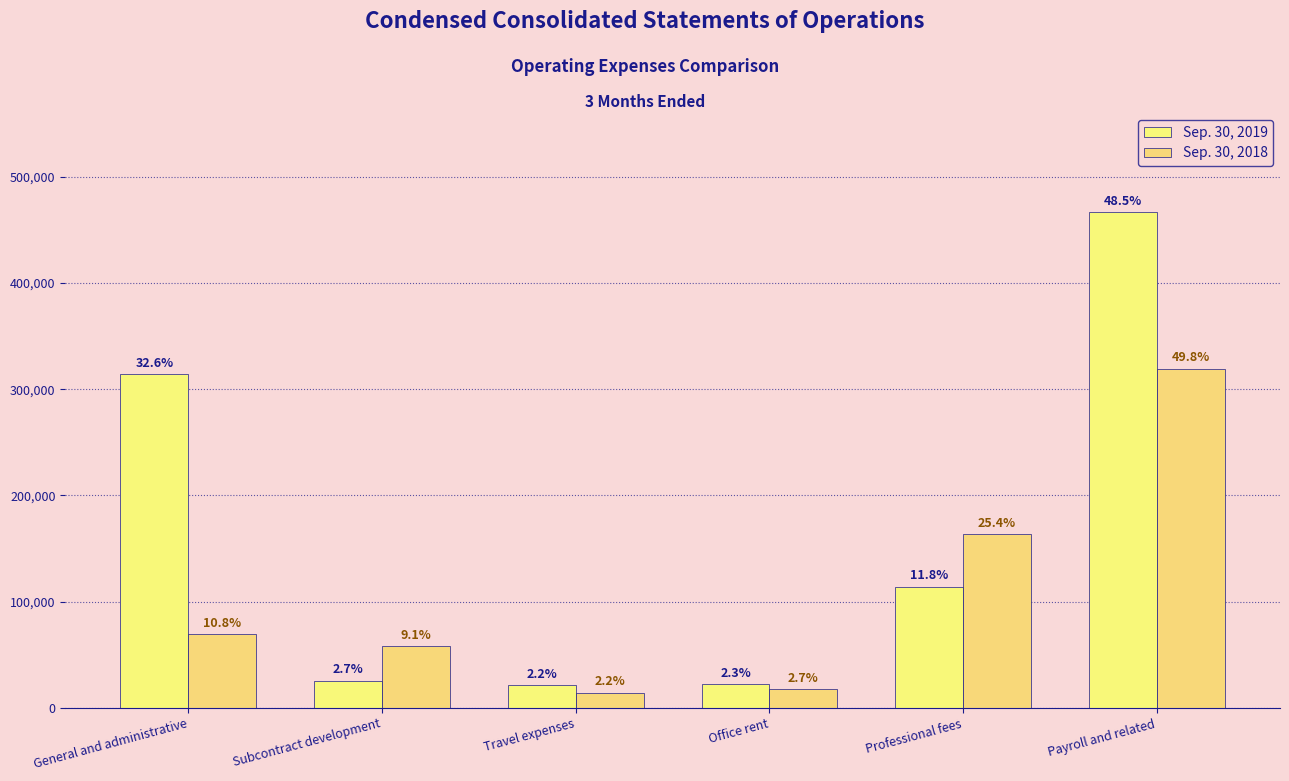

Reading left to right, what are all the values shown in this chart?

Sep. 30, 2019: 313801	25555	21024	22053	114051	466680
Sep. 30, 2018: 69116	58170	14147	17514	163241	319298